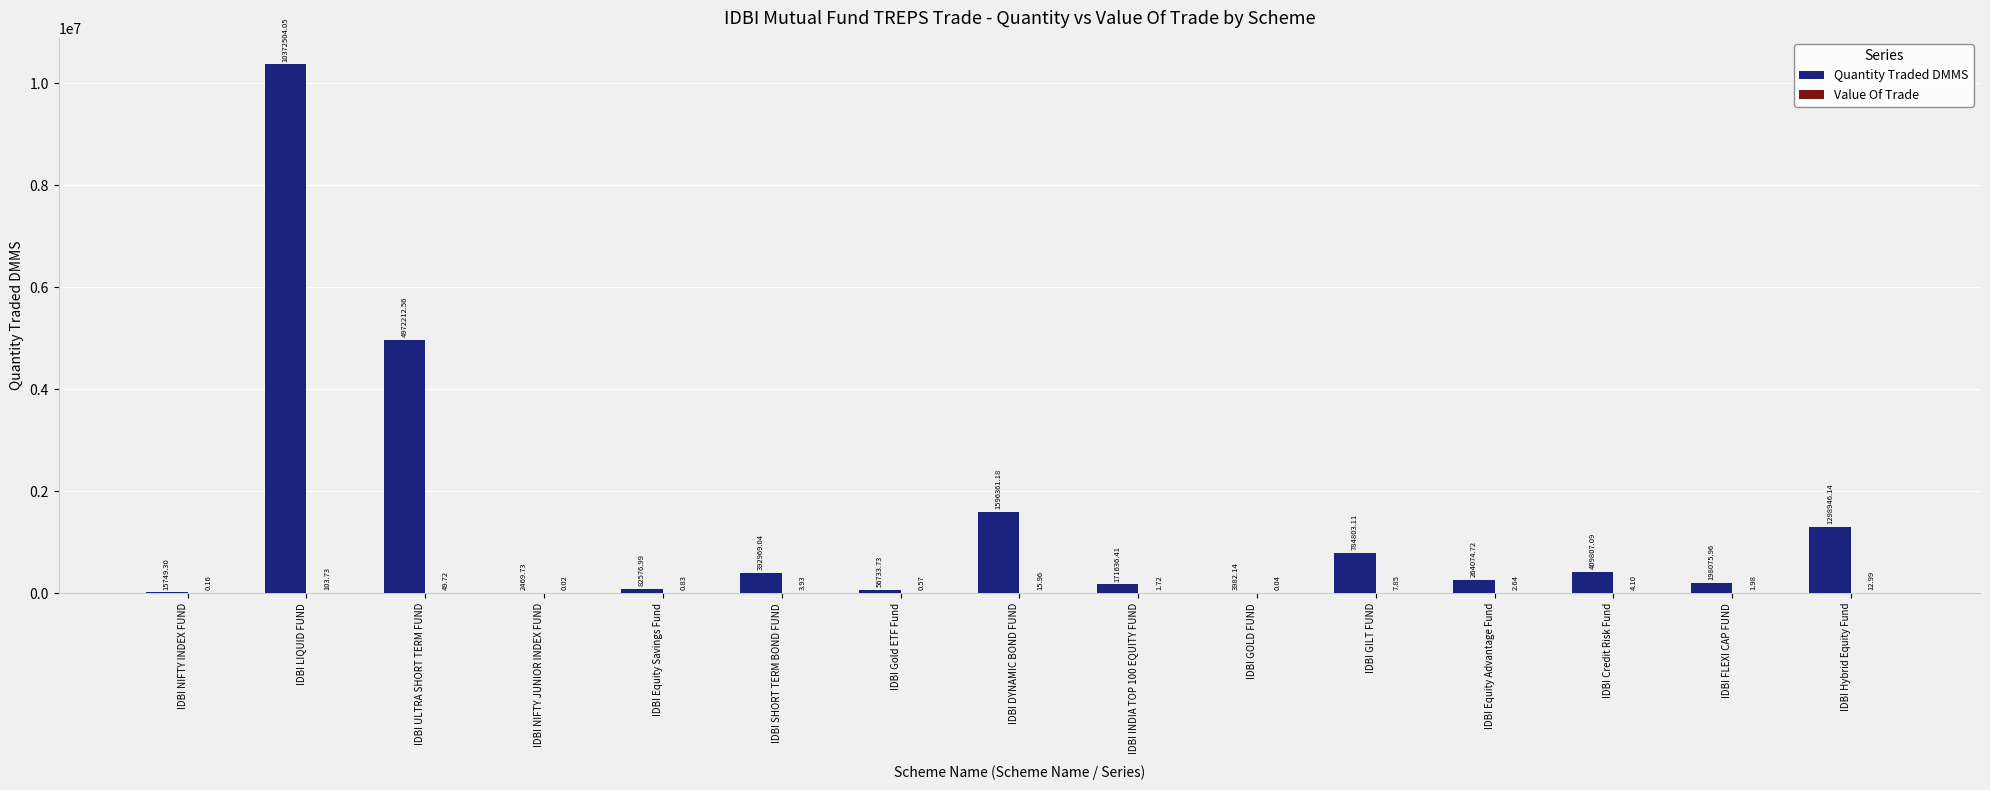

At which category does the chart reach its peak across all series?

IDBI LIQUID FUND